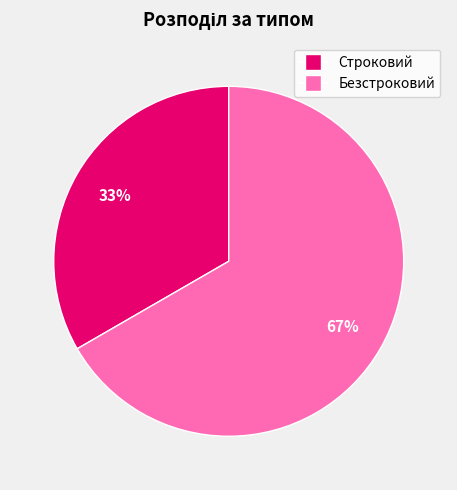

Which category has the smallest portion of the pie?

Строковий